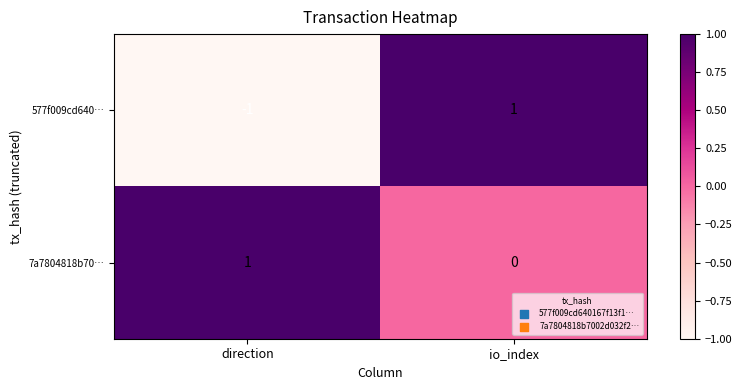

At which label is 7a7804818b70… closest to 0?

io_index